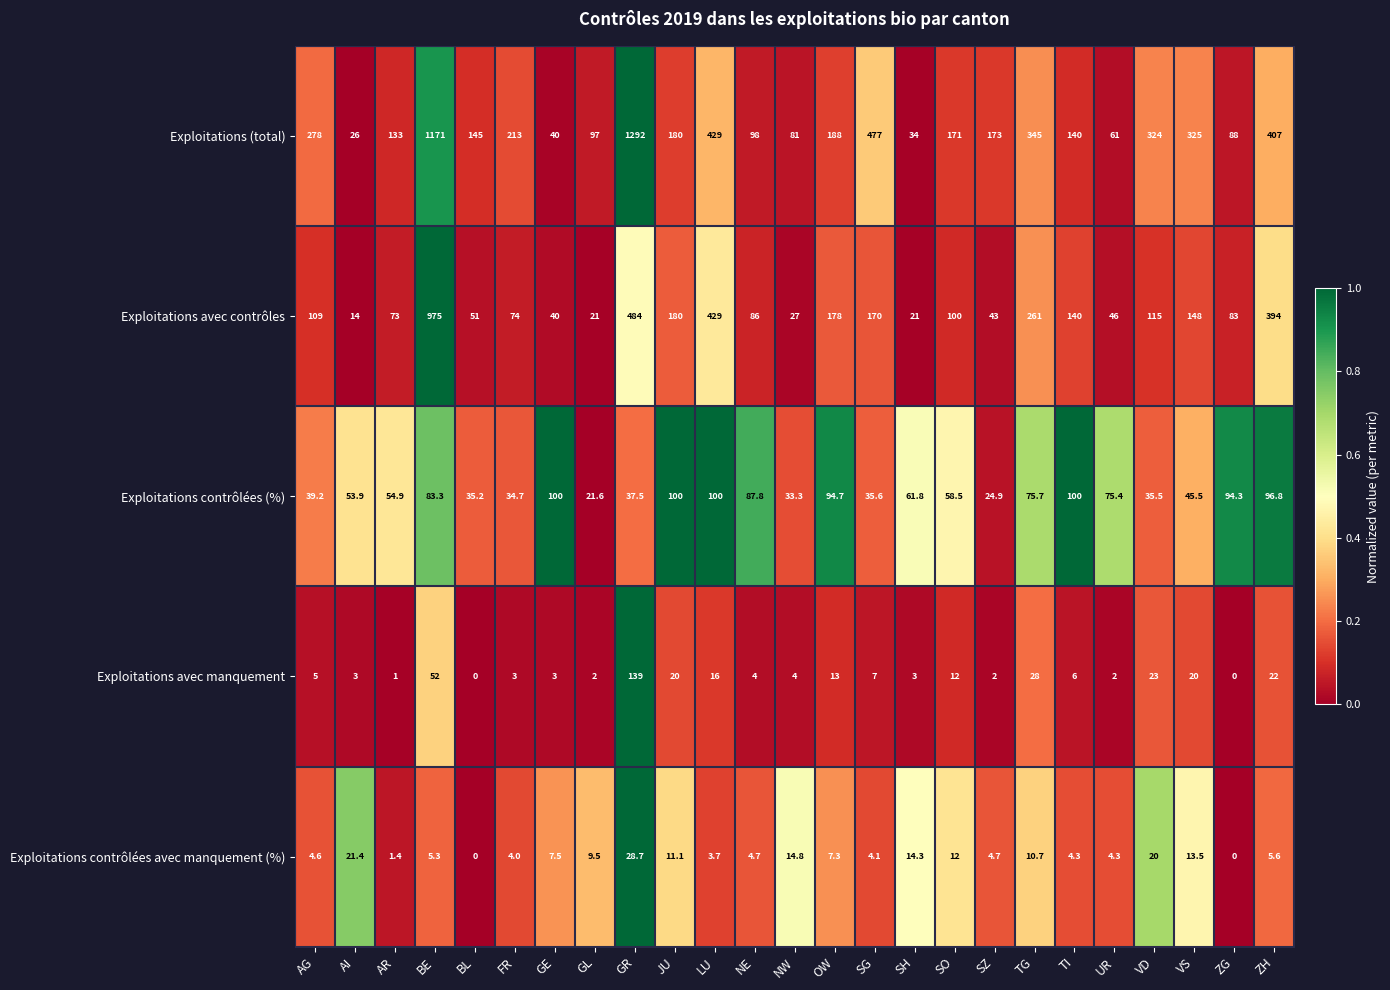

Is it true that Exploitations avec contrôles equals 32.6 at BL?

False